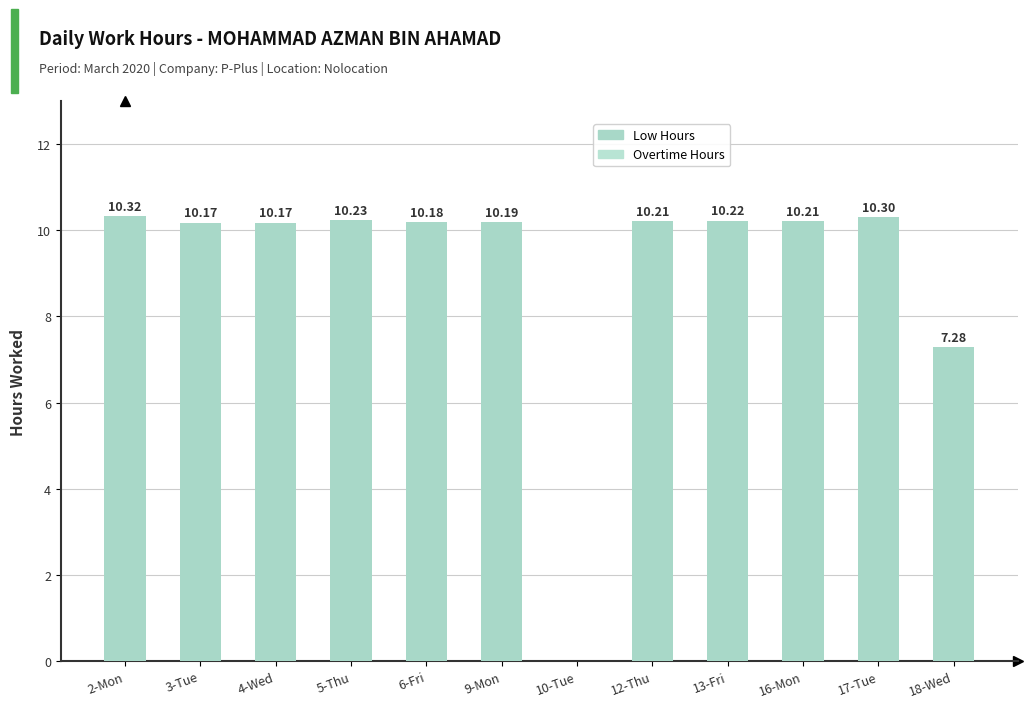

What is the change in value from 10-Tue to 18-Wed?

+7.3